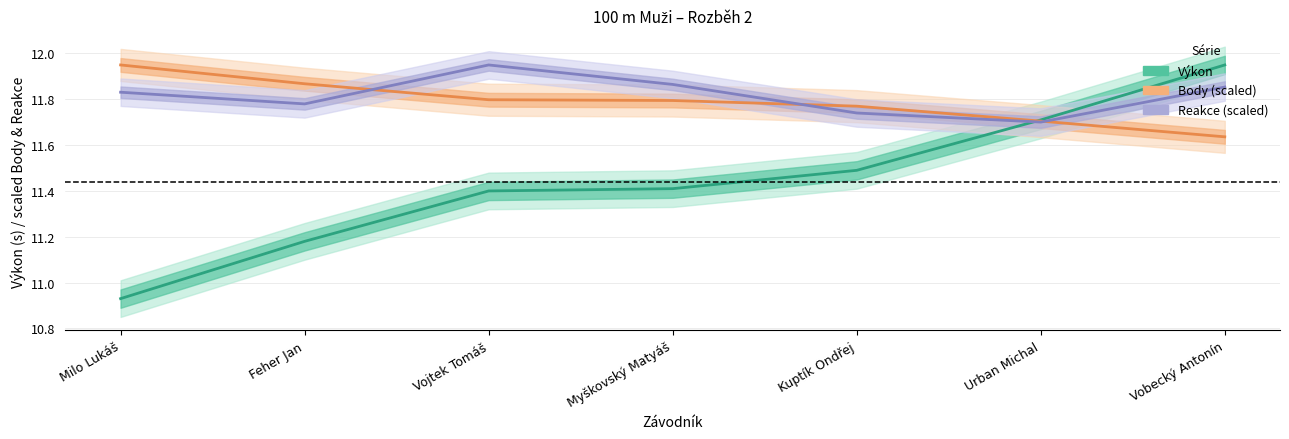

How many series are shown in this chart?

3